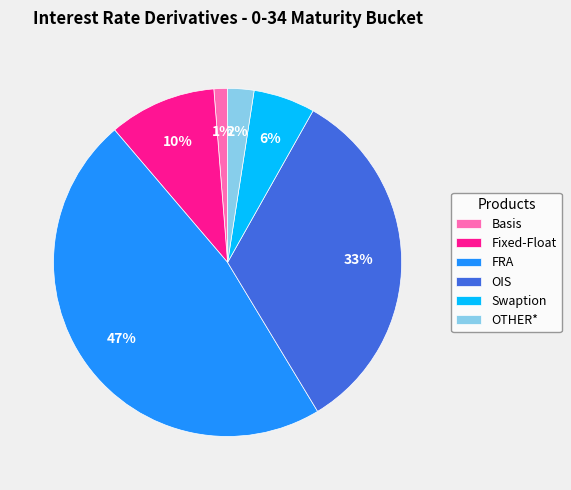

What percentage is the FRA slice, to the nearest percent?

47%